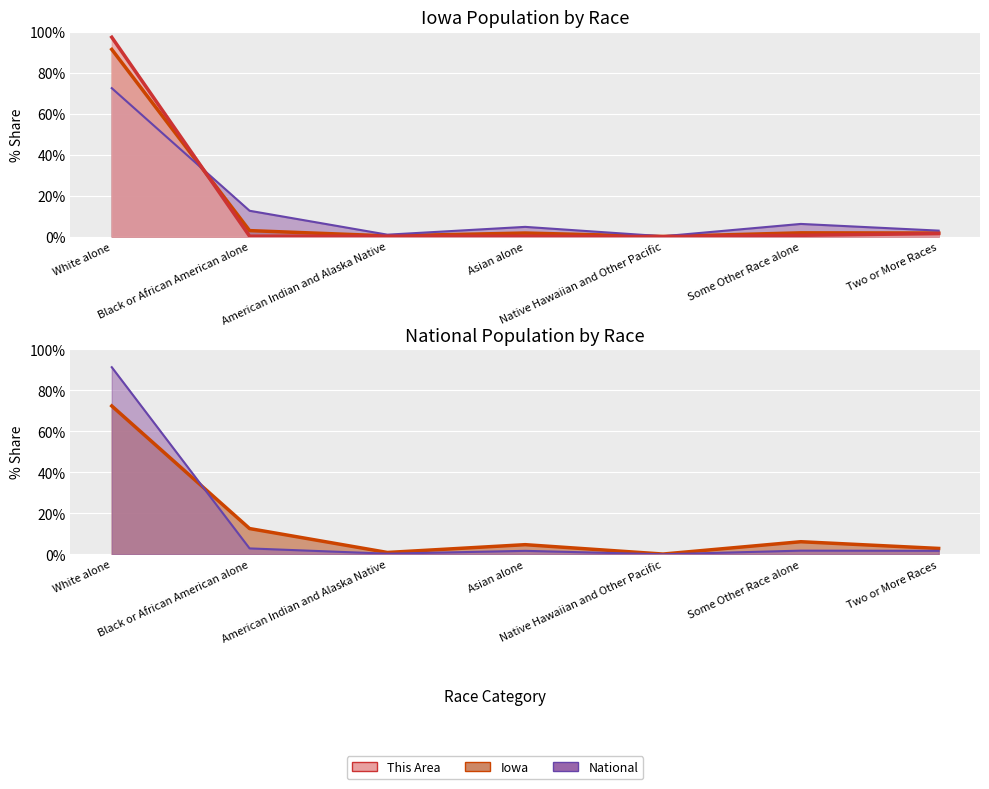

Which has a higher value, American Indian and Alaska Native or Asian alone?

Asian alone